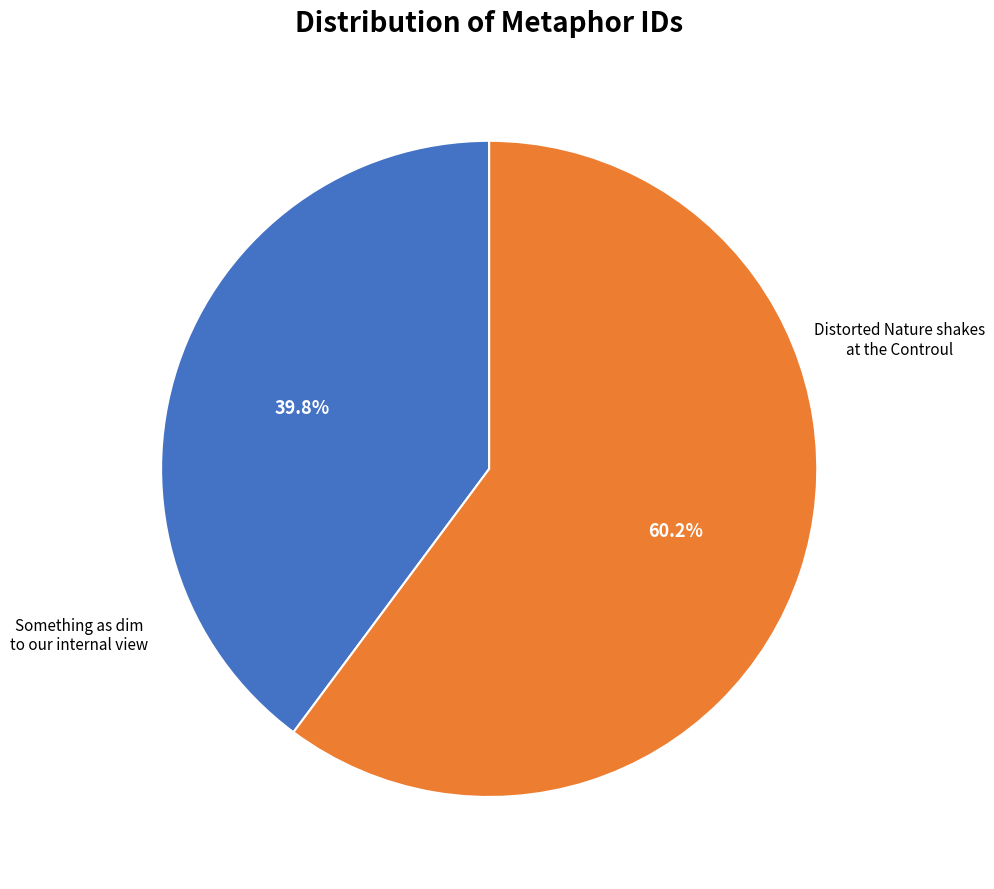

How many segments does this pie chart have?

2